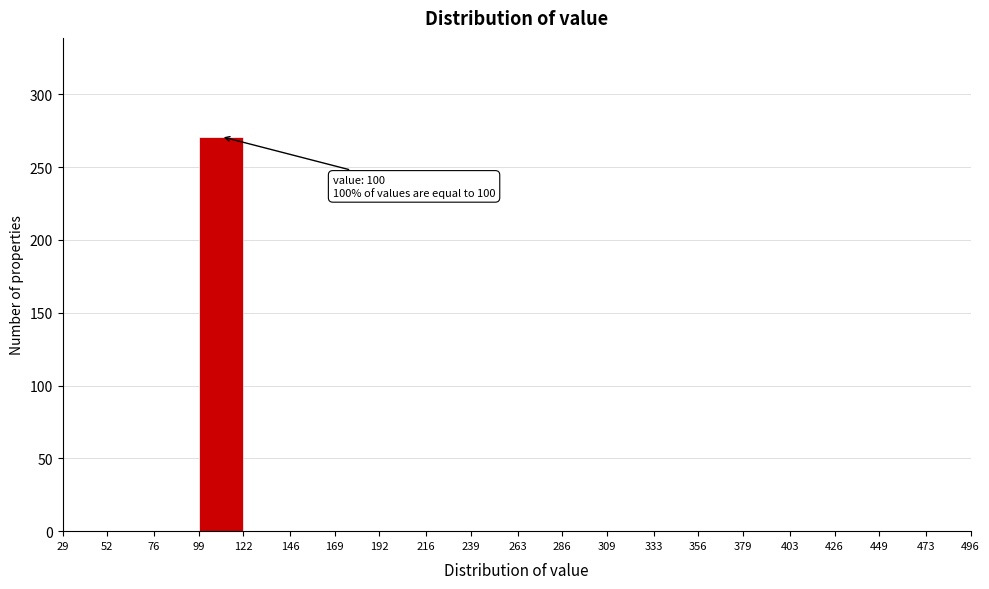

Over which range of the x-axis is the bar tallest?

99 to 122